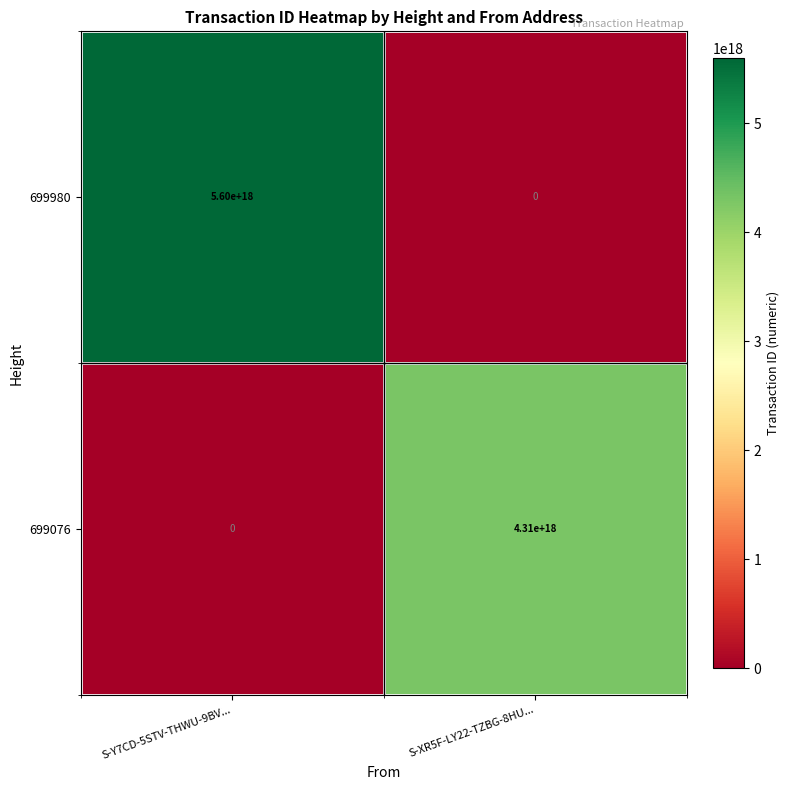

At which category is the sum across all series the highest?

S-Y7CD-5STV-THWU-9BV...